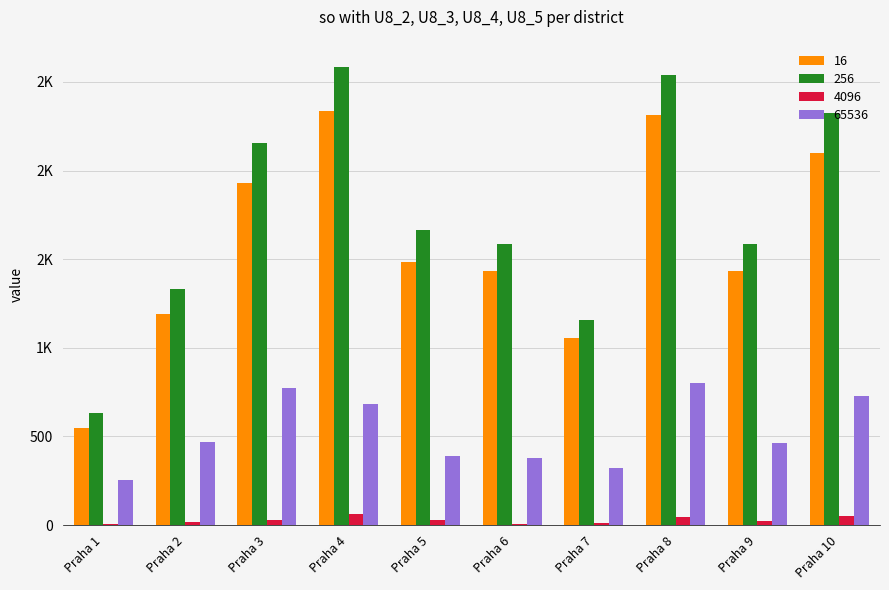

Does the chart contain stacked bars?

No